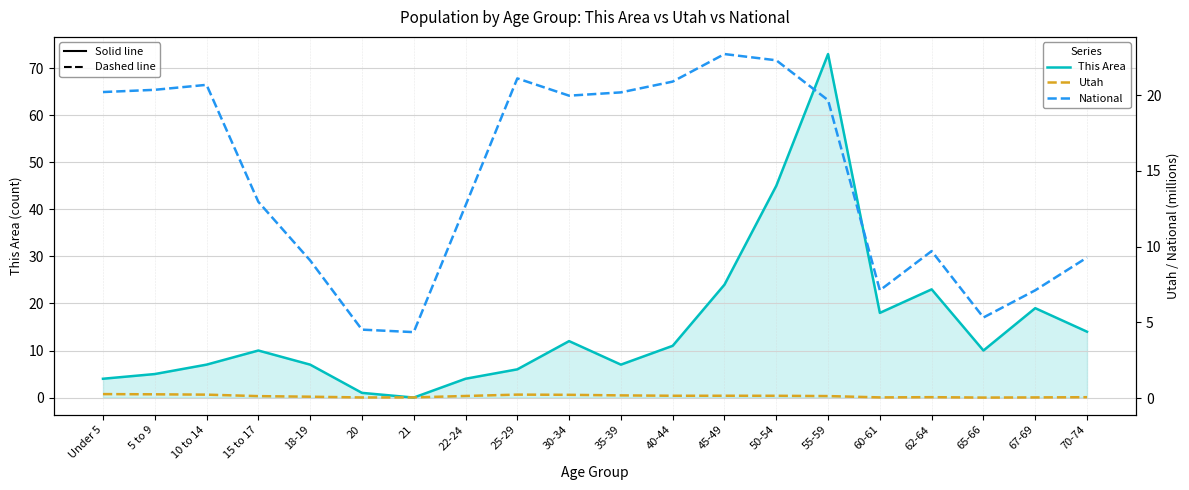

How many interior local peaks does the Utah series have?

3